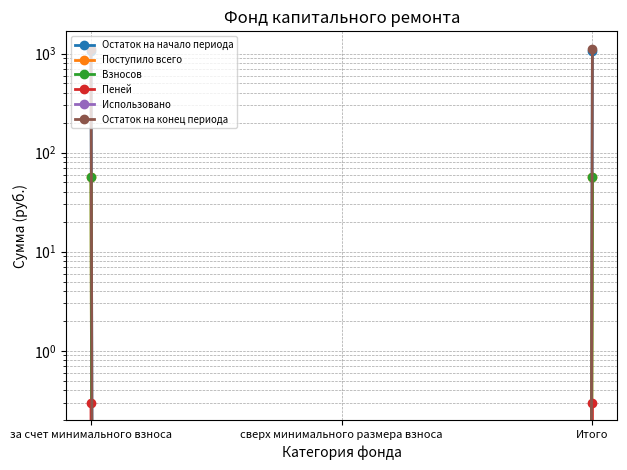

What is the difference between the maximum and minimum values in the Остаток на конец периода series?

1113.0